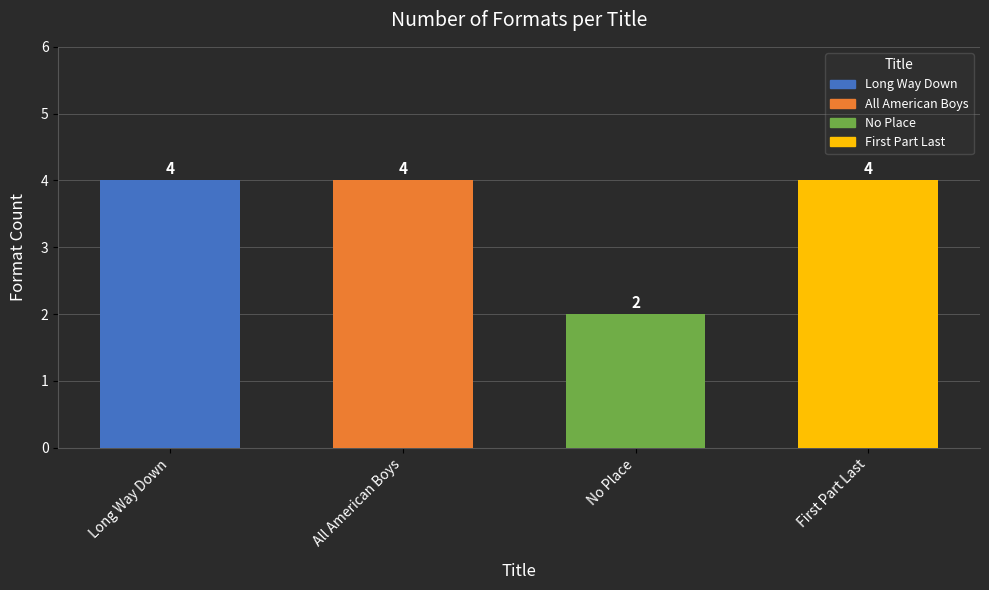

Reading right to left, extract all data points from this chart.

First Part Last=4	No Place=2	All American Boys=4	Long Way Down=4